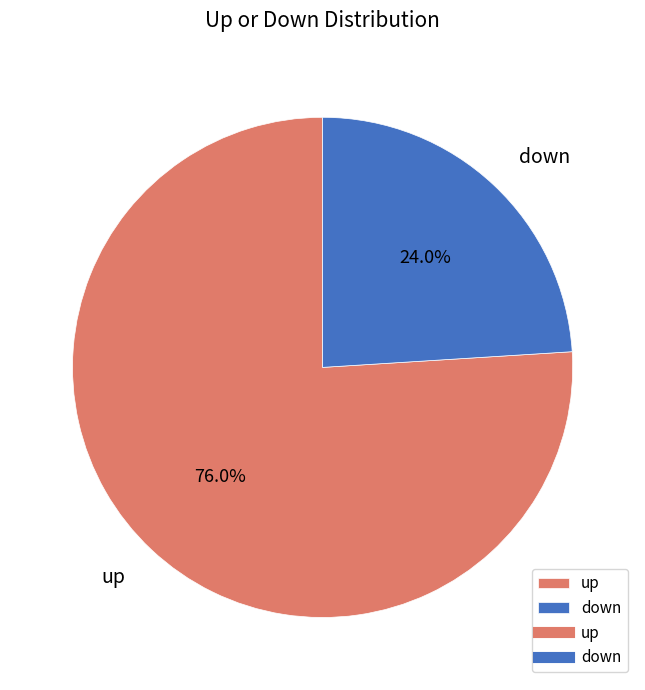

What is the largest slice in the pie chart?

up